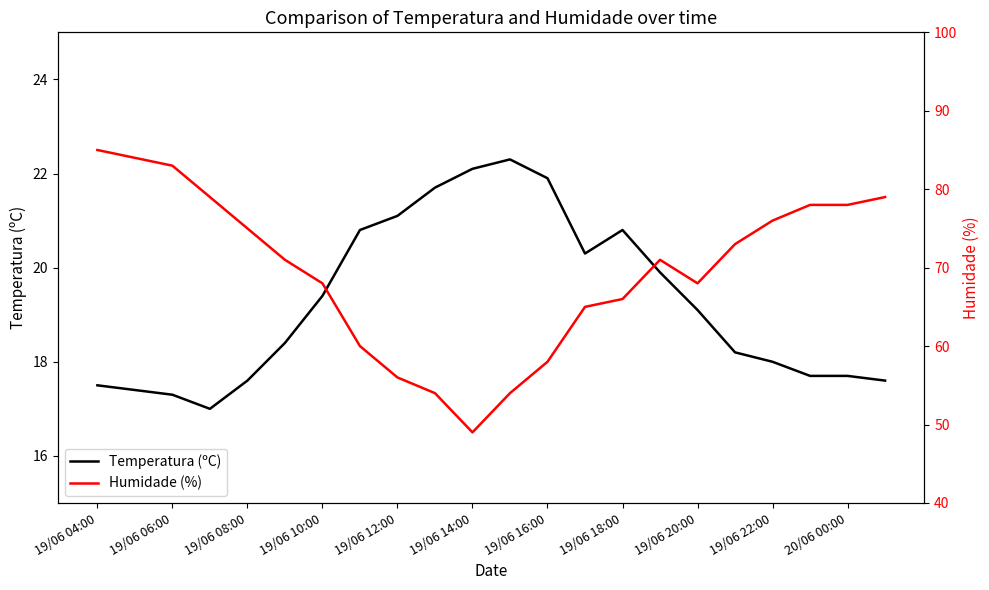

What is the spread (max minus min) of values at 11?

31.7